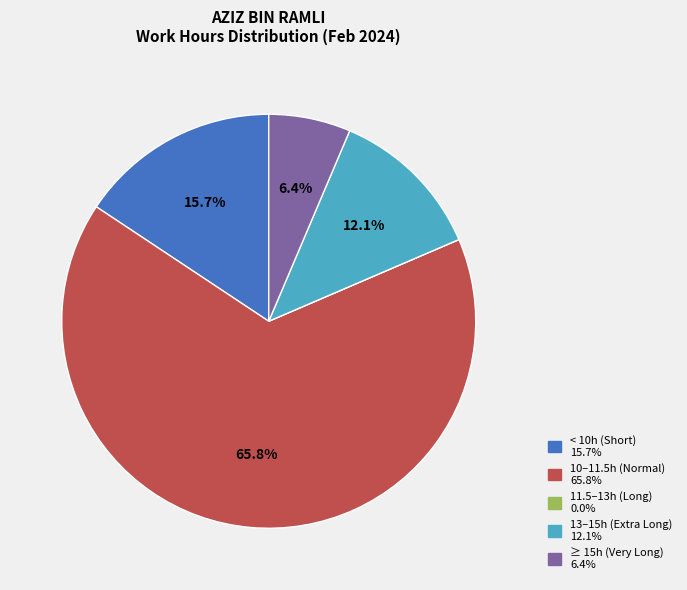

Does any single category account for the majority?

Yes